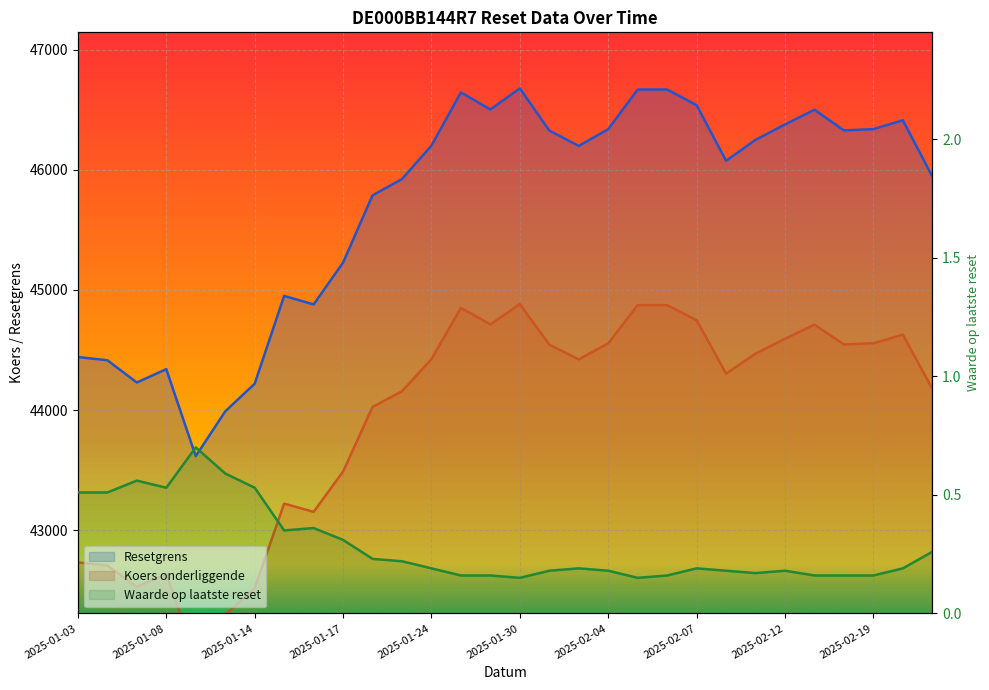

What are all the series names shown in the legend?

Resetgrens, Koers onderliggende, Waarde op laatste reset